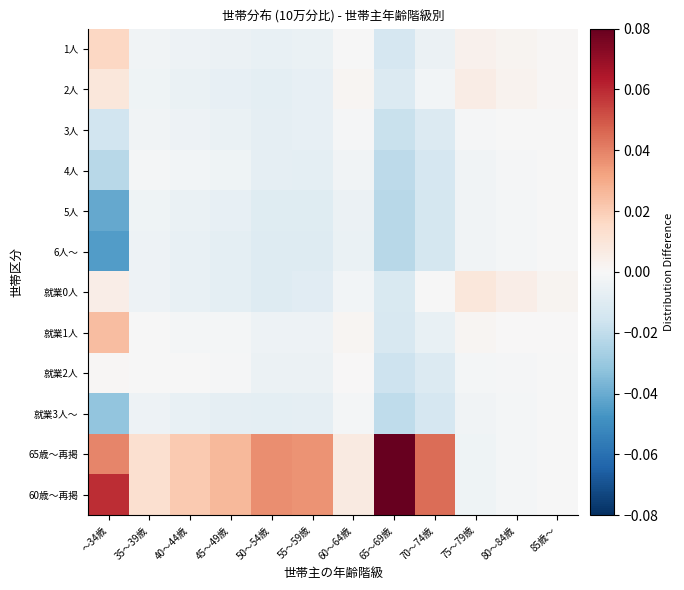

Reading right to left, transcribe all the data shown in this chart.

1人: 85歳～=0.0	80～84歳=0.0	75～79歳=0.0	70～74歳=-0.0	65～69歳=-0.0	60～64歳=-0.0	55～59歳=-0.0	50～54歳=-0.0	45～49歳=-0.0	40～44歳=-0.0	35～39歳=-0.0	～34歳=0.0
2人: 85歳～=0.0	80～84歳=0.0	75～79歳=0.0	70～74歳=-0.0	65～69歳=-0.0	60～64歳=0.0	55～59歳=-0.0	50～54歳=-0.0	45～49歳=-0.0	40～44歳=-0.0	35～39歳=-0.0	～34歳=0.0
3人: 85歳～=-0.0	80～84歳=-0.0	75～79歳=-0.0	70～74歳=-0.0	65～69歳=-0.0	60～64歳=-0.0	55～59歳=-0.0	50～54歳=-0.0	45～49歳=-0.0	40～44歳=-0.0	35～39歳=-0.0	～34歳=-0.0
4人: 85歳～=-0.0	80～84歳=-0.0	75～79歳=-0.0	70～74歳=-0.0	65～69歳=-0.0	60～64歳=-0.0	55～59歳=-0.0	50～54歳=-0.0	45～49歳=-0.0	40～44歳=-0.0	35～39歳=-0.0	～34歳=-0.0
5人: 85歳～=-0.0	80～84歳=-0.0	75～79歳=-0.0	70～74歳=-0.0	65～69歳=-0.0	60～64歳=-0.0	55～59歳=-0.0	50～54歳=-0.0	45～49歳=-0.0	40～44歳=-0.0	35～39歳=-0.0	～34歳=-0.0
6人～: 85歳～=-0.0	80～84歳=-0.0	75～79歳=-0.0	70～74歳=-0.0	65～69歳=-0.0	60～64歳=-0.0	55～59歳=-0.0	50～54歳=-0.0	45～49歳=-0.0	40～44歳=-0.0	35～39歳=-0.0	～34歳=-0.0
就業0人: 85歳～=0.0	80～84歳=0.0	75～79歳=0.0	70～74歳=-0.0	65～69歳=-0.0	60～64歳=-0.0	55～59歳=-0.0	50～54歳=-0.0	45～49歳=-0.0	40～44歳=-0.0	35～39歳=-0.0	～34歳=0.0
就業1人: 85歳～=0.0	80～84歳=0.0	75～79歳=0.0	70～74歳=-0.0	65～69歳=-0.0	60～64歳=0.0	55～59歳=-0.0	50～54歳=-0.0	45～49歳=-0.0	40～44歳=-0.0	35～39歳=-0.0	～34歳=0.0
就業2人: 85歳～=-0.0	80～84歳=-0.0	75～79歳=-0.0	70～74歳=-0.0	65～69歳=-0.0	60～64歳=0.0	55～59歳=-0.0	50～54歳=-0.0	45～49歳=-0.0	40～44歳=-0.0	35～39歳=-0.0	～34歳=0.0
就業3人～: 85歳～=-0.0	80～84歳=-0.0	75～79歳=-0.0	70～74歳=-0.0	65～69歳=-0.0	60～64歳=-0.0	55～59歳=-0.0	50～54歳=-0.0	45～49歳=-0.0	40～44歳=-0.0	35～39歳=-0.0	～34歳=-0.0
65歳～再掲: 85歳～=-0.0	80～84歳=-0.0	75～79歳=-0.0	70～74歳=0.0	65～69歳=0.1	60～64歳=0.0	55～59歳=0.0	50～54歳=0.0	45～49歳=0.0	40～44歳=0.0	35～39歳=0.0	～34歳=0.0
60歳～再掲: 85歳～=-0.0	80～84歳=-0.0	75～79歳=-0.0	70～74歳=0.0	65～69歳=0.1	60～64歳=0.0	55～59歳=0.0	50～54歳=0.0	45～49歳=0.0	40～44歳=0.0	35～39歳=0.0	～34歳=0.1